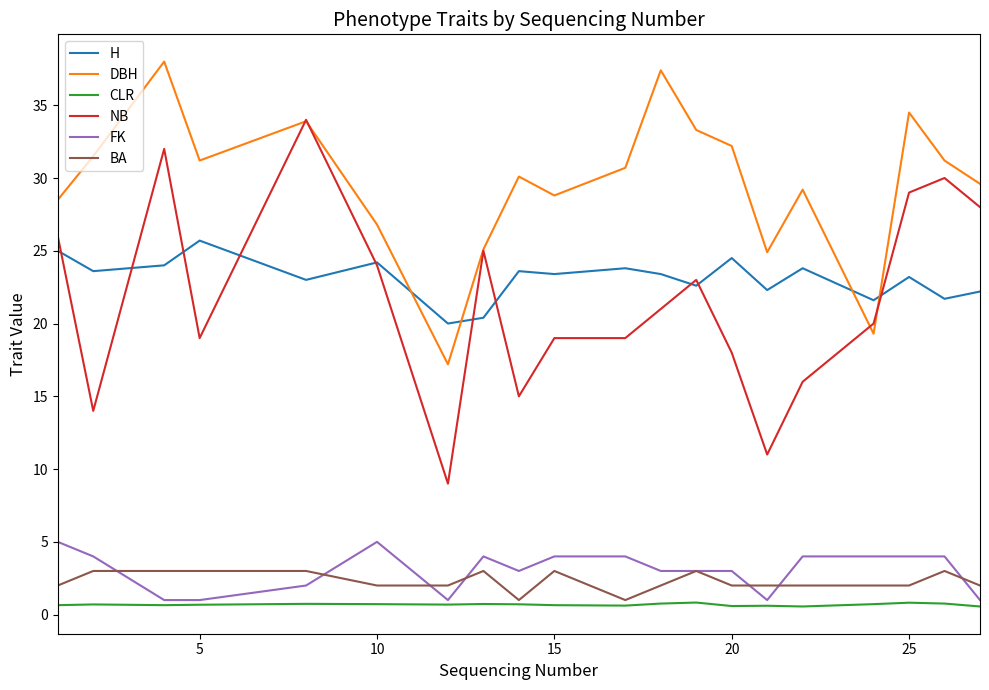

What is the minimum value for FK?

1.0